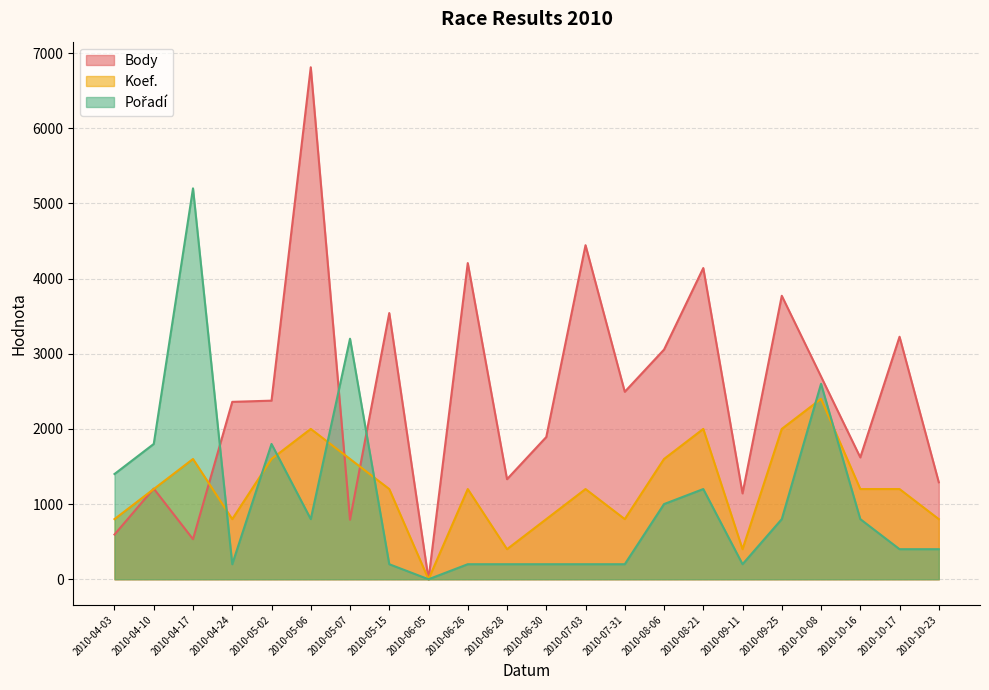

How many data points in Koef. are above 1200?

8